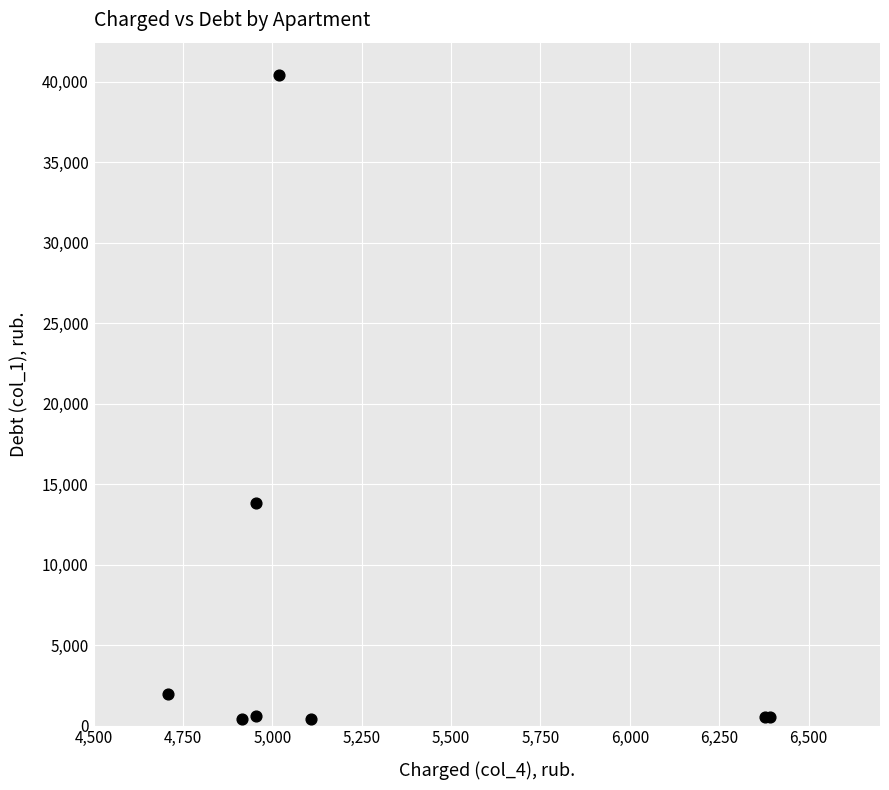

What Y value in the scatter plot is closest to 20421?

13820.6